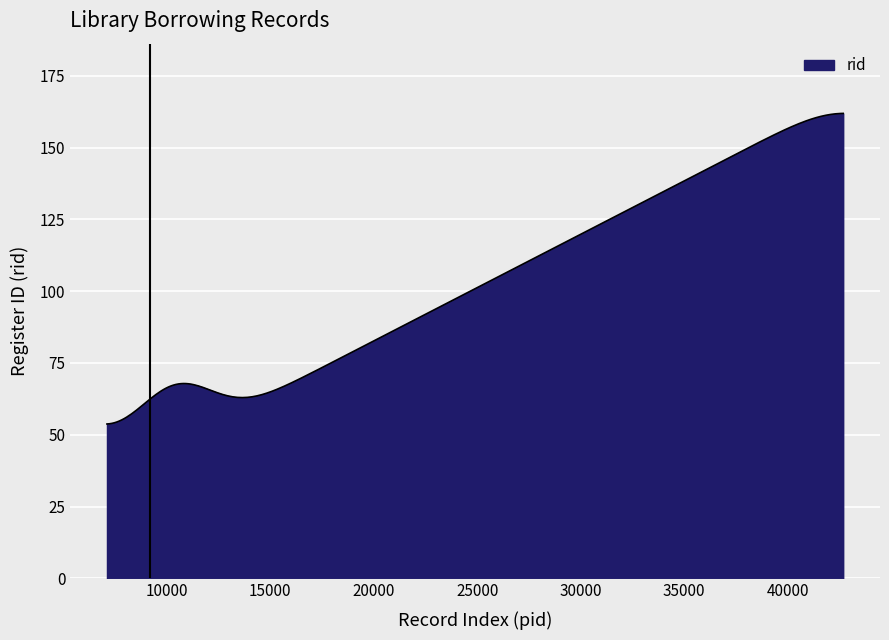

What is the minimum value shown in the chart?

53.8